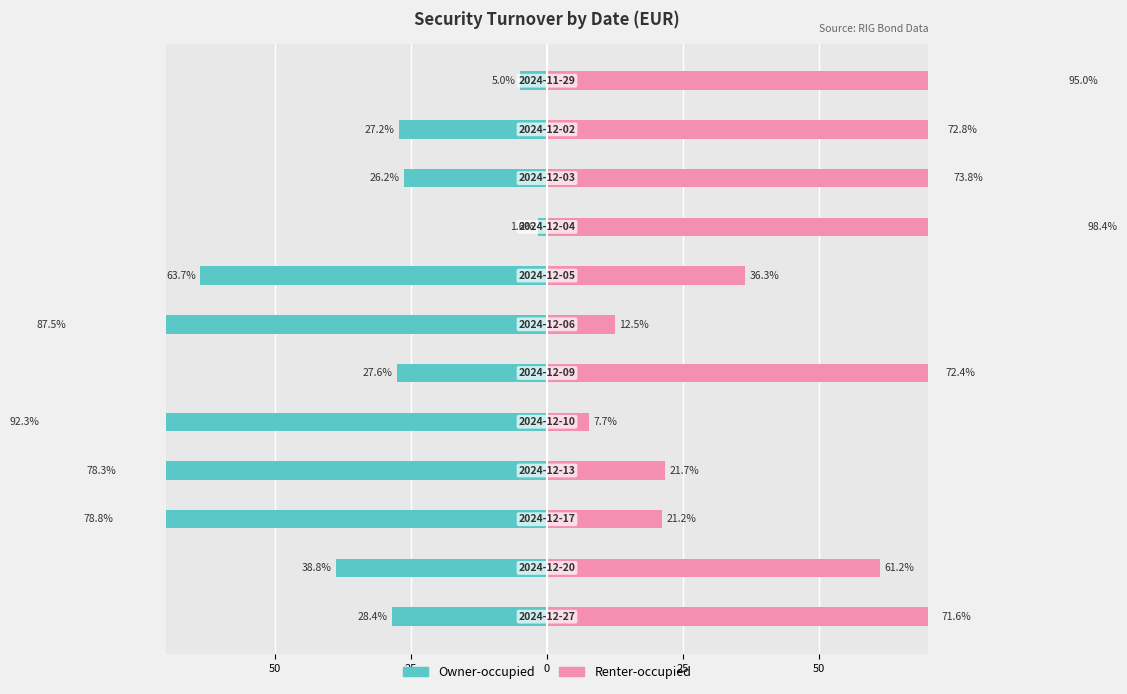

What is the average value of the Renter-occupied series?

53.7